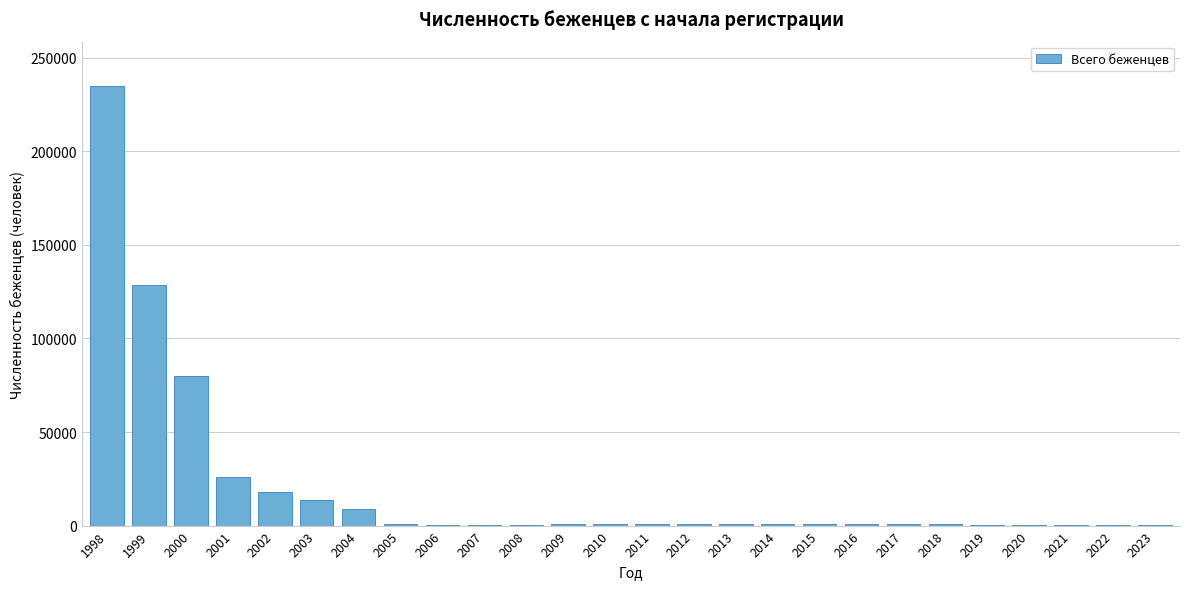

What is the greatest value displayed?

235065